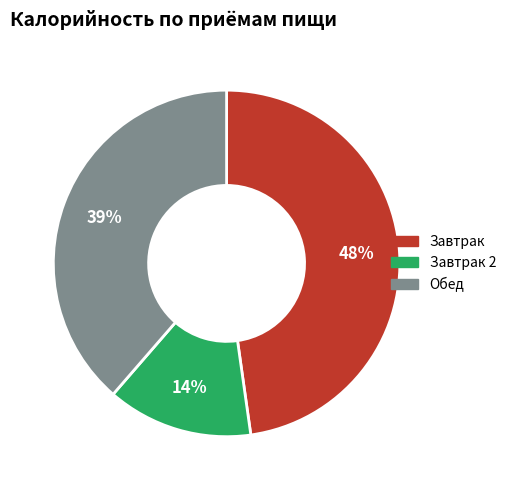

Count the number of slices in the pie.

3